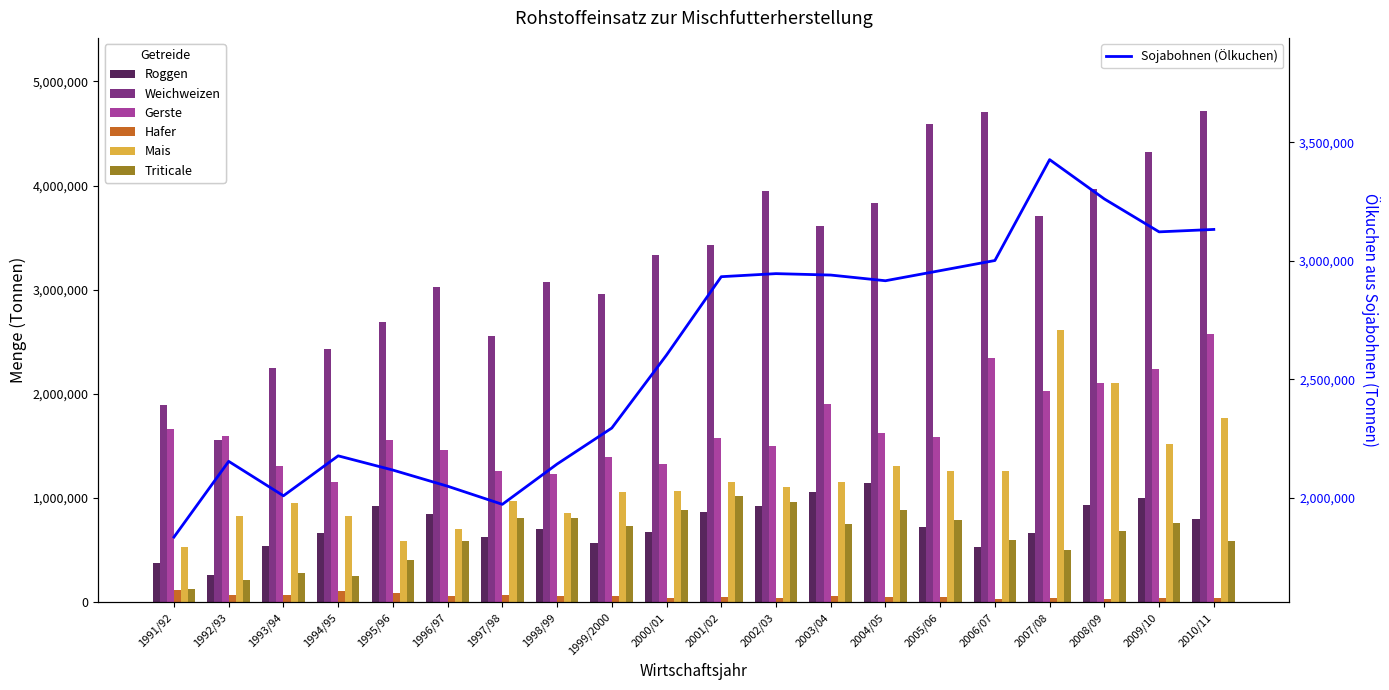

How many bars are there in total?

120